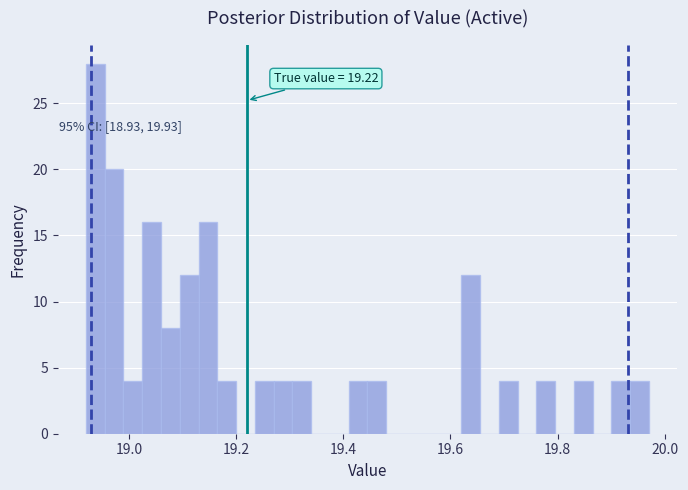

Read against the x-axis, roughly where is the centre of the tallest bar?

18.94